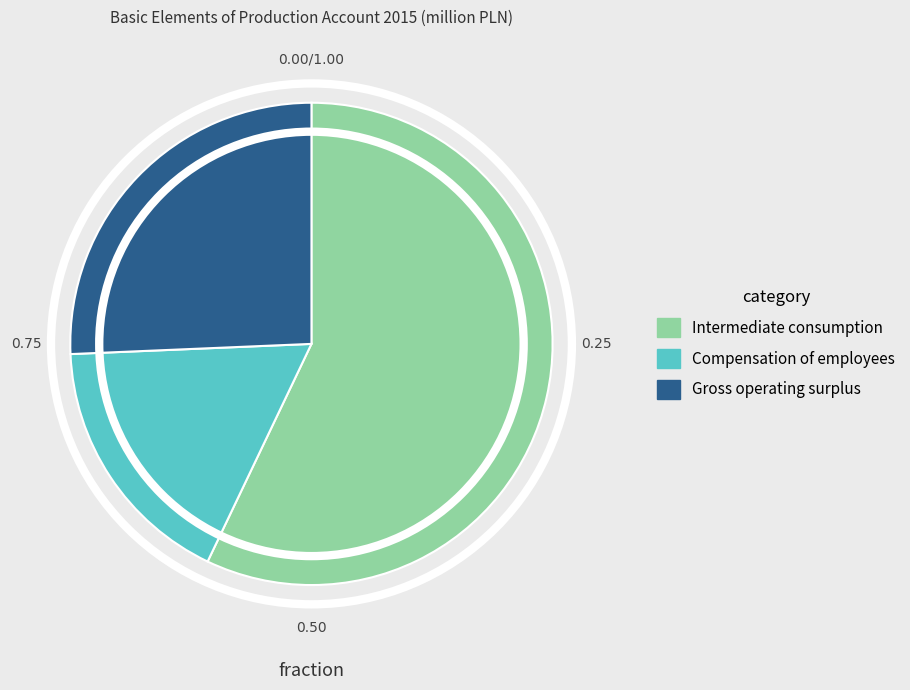

Which category accounts for the majority?

Intermediate consumption